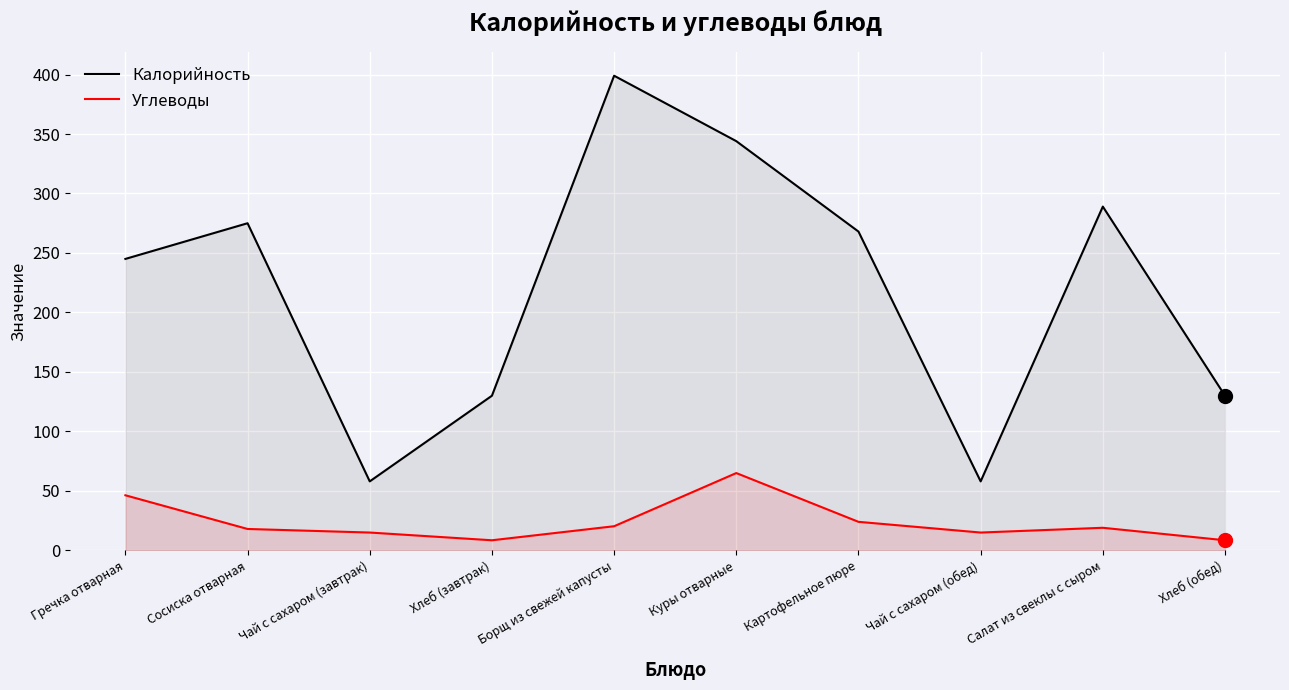

In Калорийность, how many points are lower than both neighbors (excluding endpoints)?

2